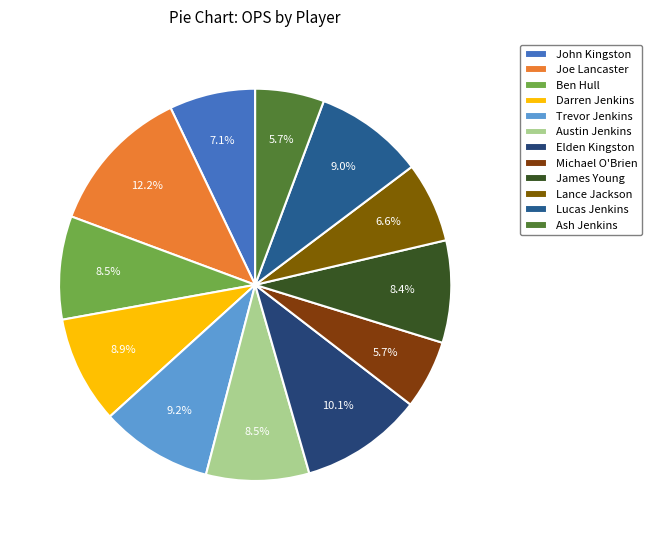

How many segments does this pie chart have?

12